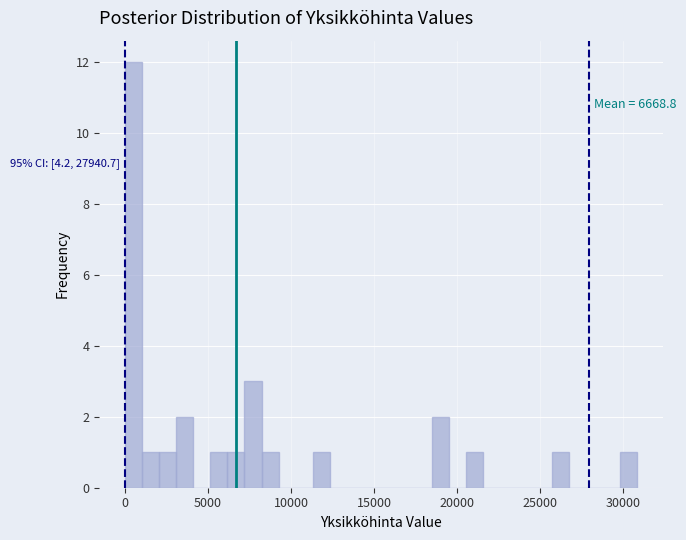

Around what value on the x-axis is the tallest bar? Give the approximate position of its centre, as read against the axis.

500